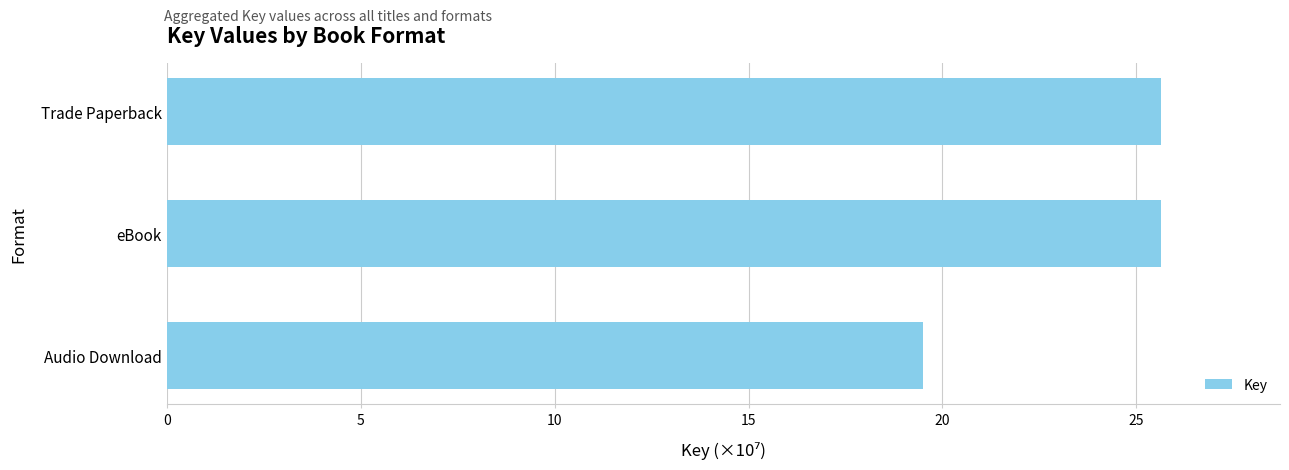

The chart shows a value of 25.6 at eBook. True or false?

True